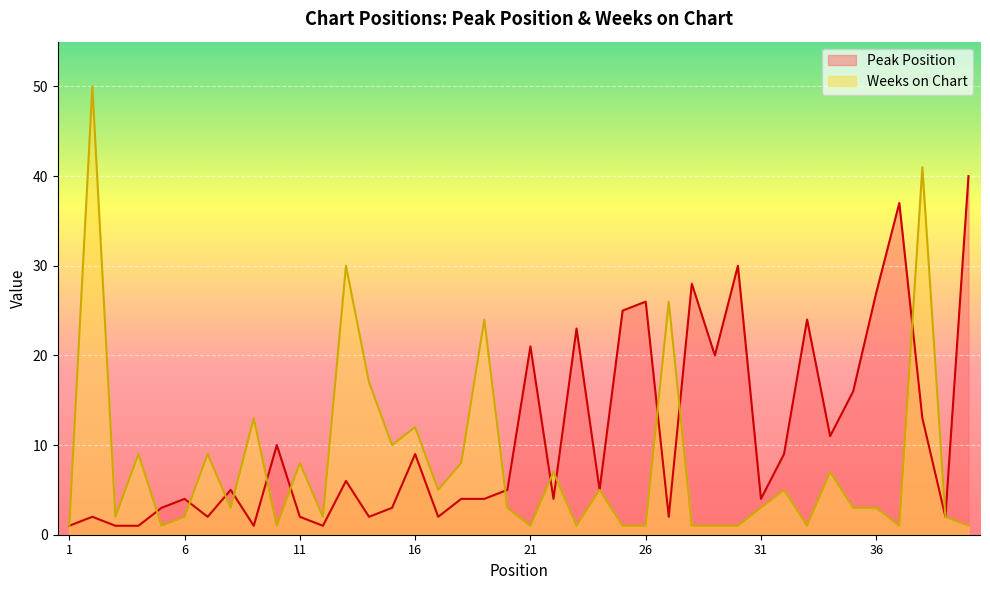

The value of Peak Position at 13 is 9. True or false?

False